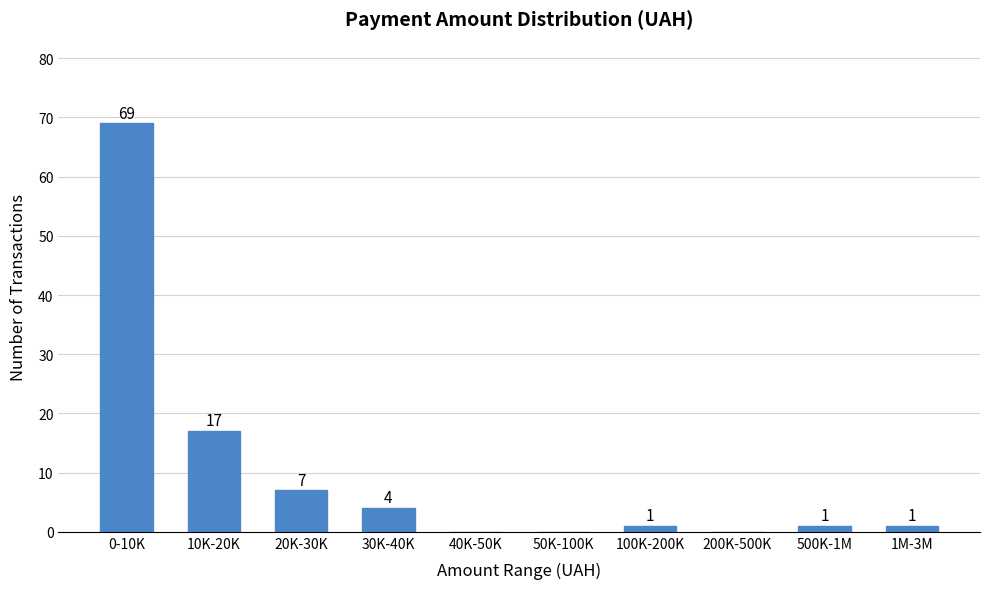

Reading left to right, what are all the values shown in this chart?

0-10K=69	10K-20K=17	20K-30K=7	30K-40K=4	40K-50K=0	50K-100K=0	100K-200K=1	200K-500K=0	500K-1M=1	1M-3M=1